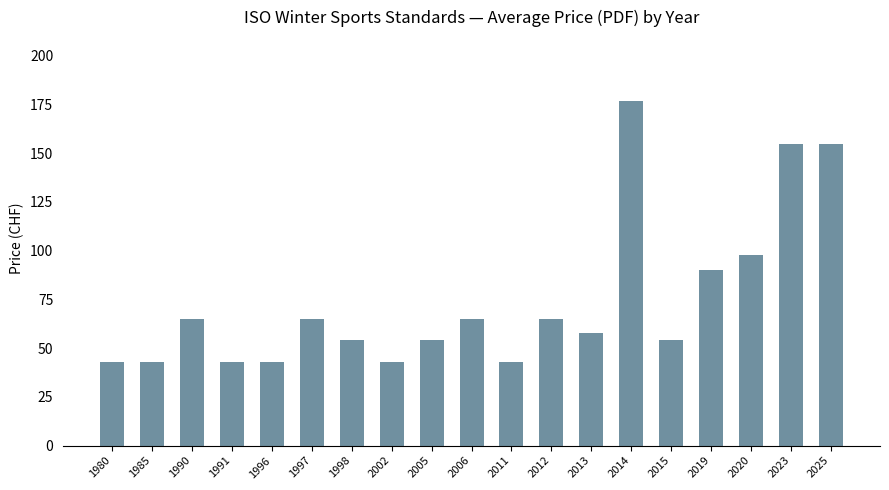

What is the maximum value shown in the chart?

177.0